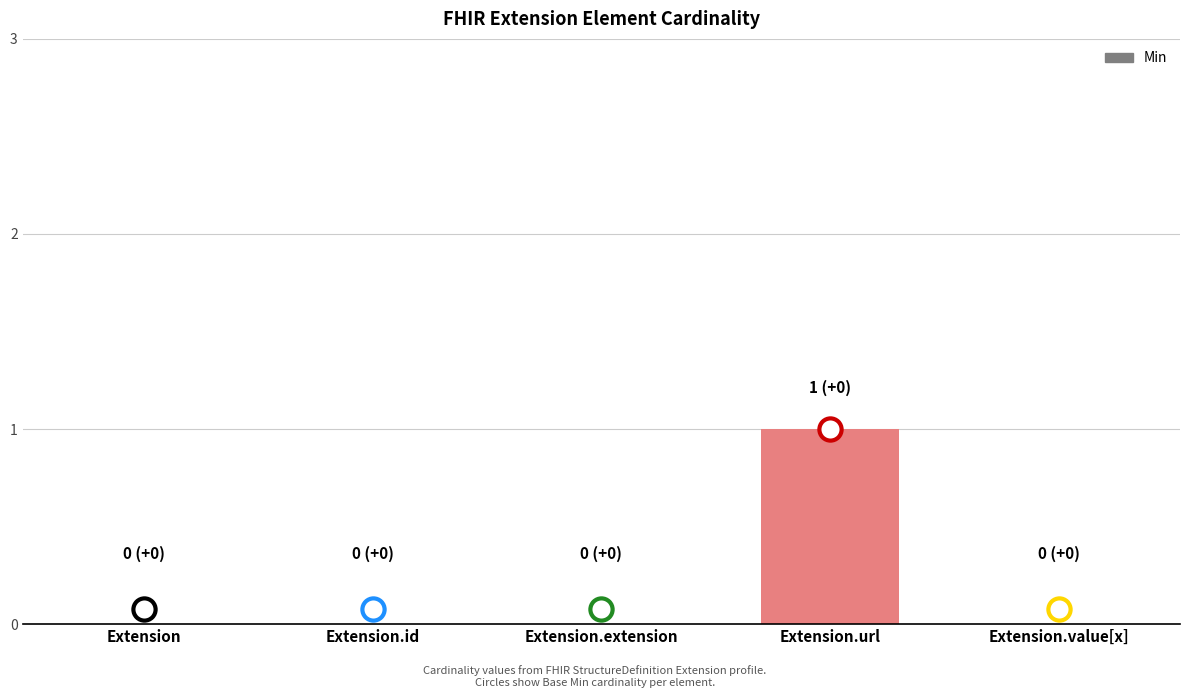

Reading left to right, list all the values displayed in this chart.

Extension=0	Extension.id=0	Extension.extension=0	Extension.url=1	Extension.value[x]=0